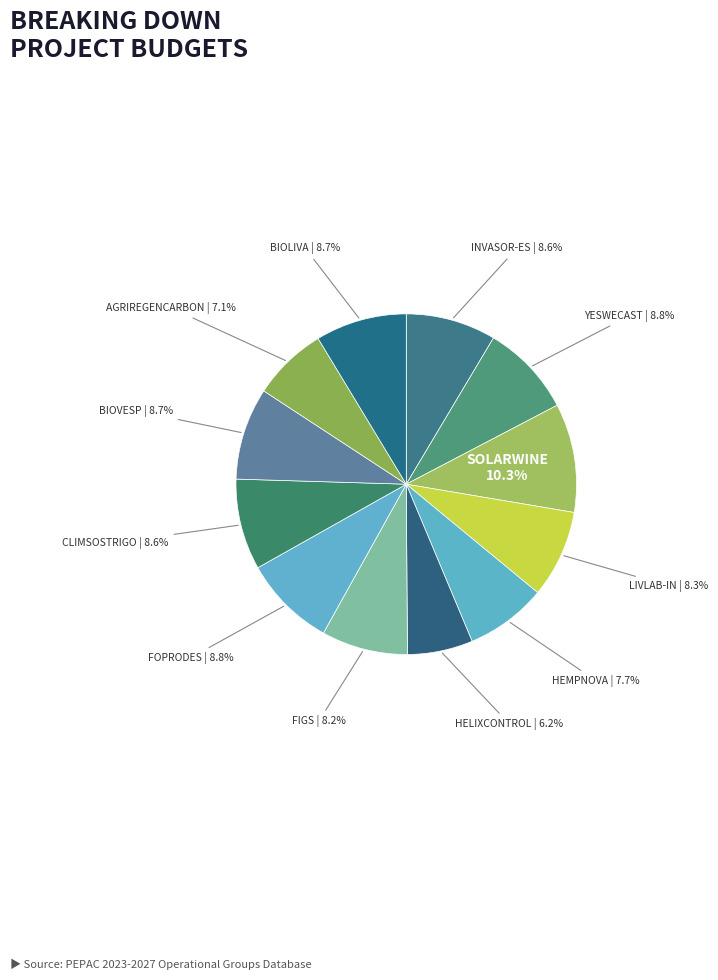

Count the number of slices in the pie.

12